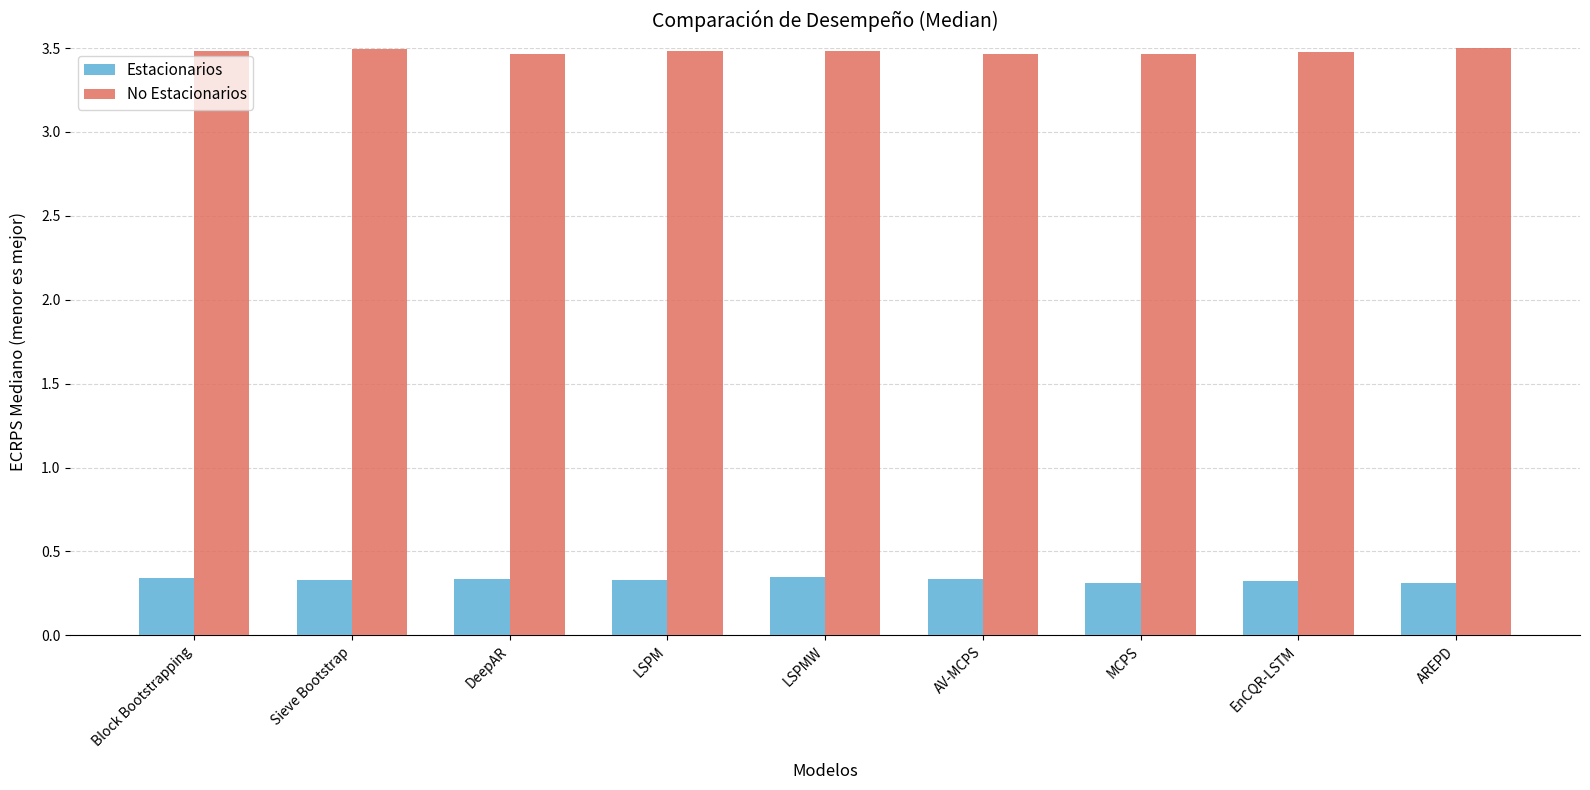

What is the spread (max minus min) of values at AV-MCPS?

3.1